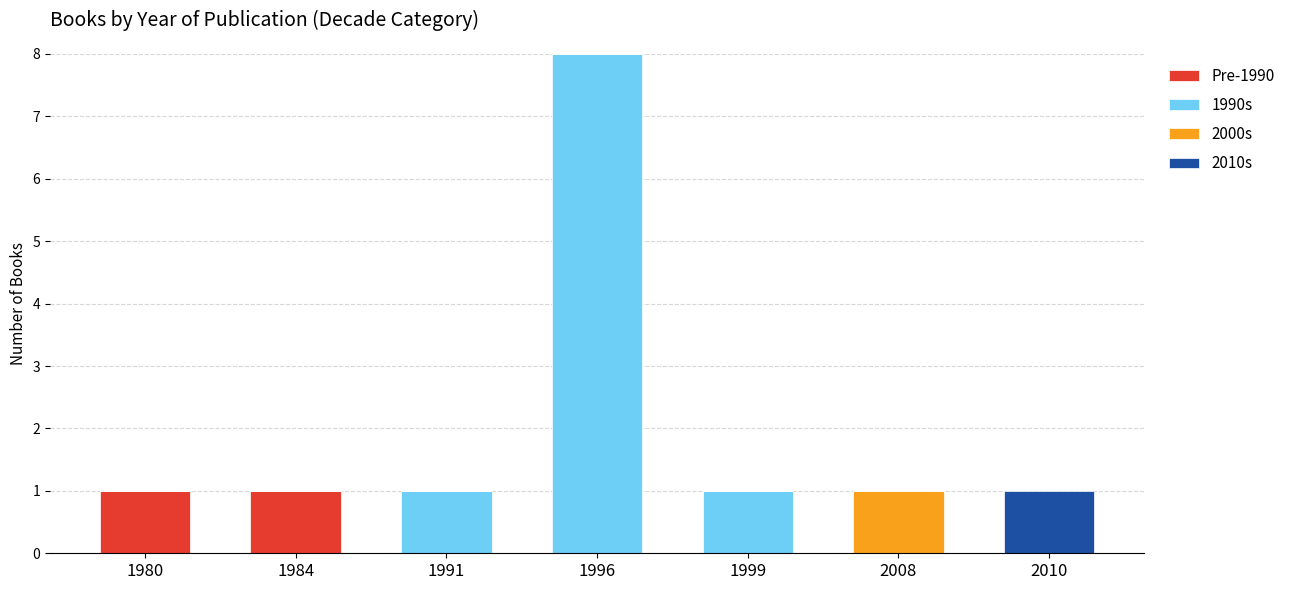

Does the chart contain stacked bars?

Yes